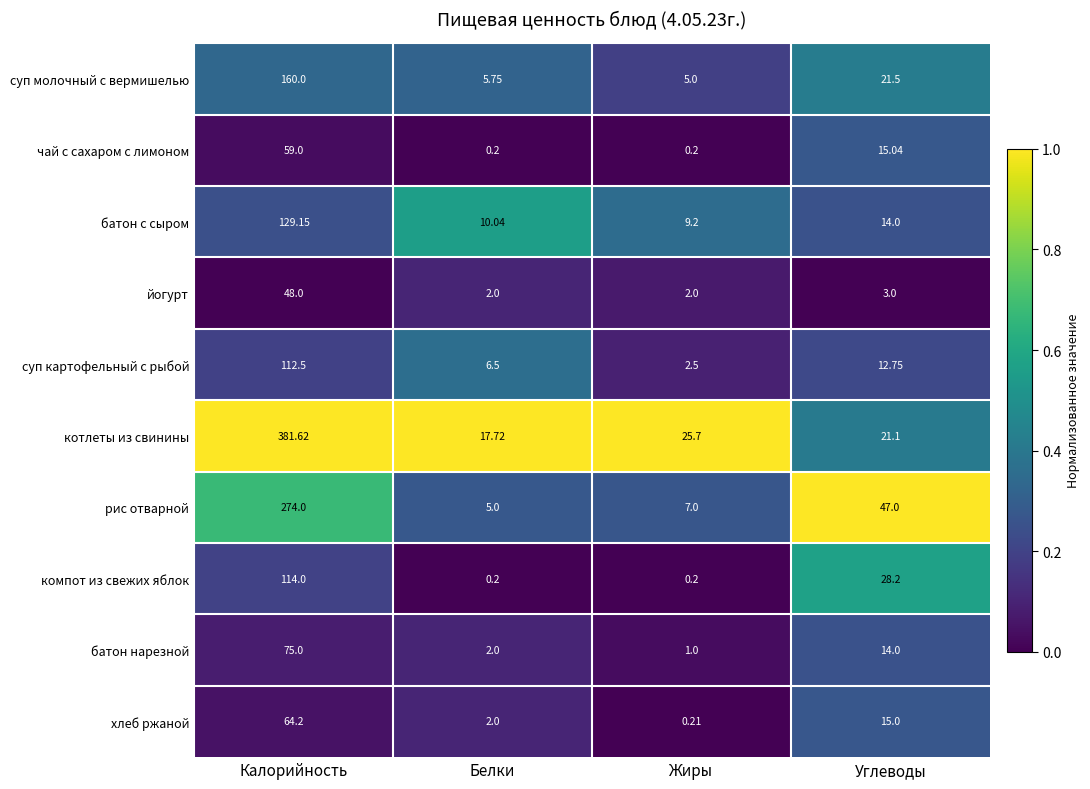

How many distinct data groups are displayed?

10